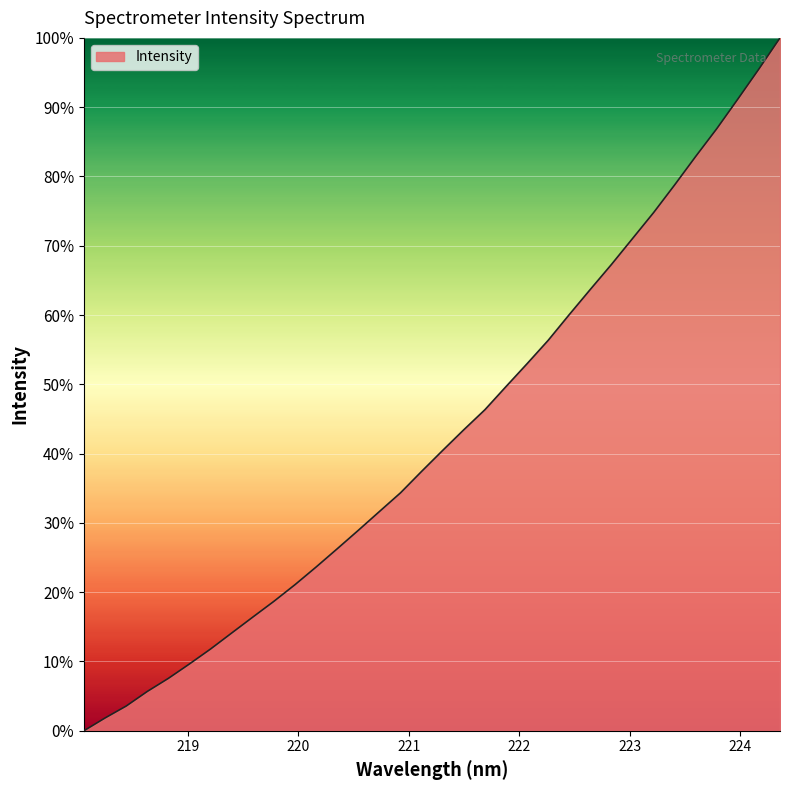

What is the greatest value displayed?

100.0